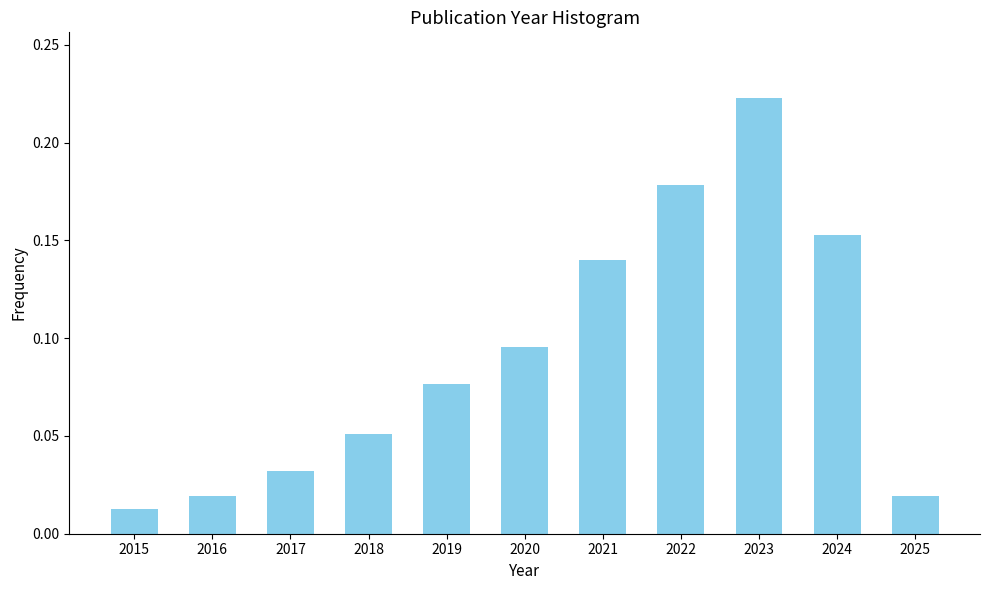

What is the sum of all values?

1.0